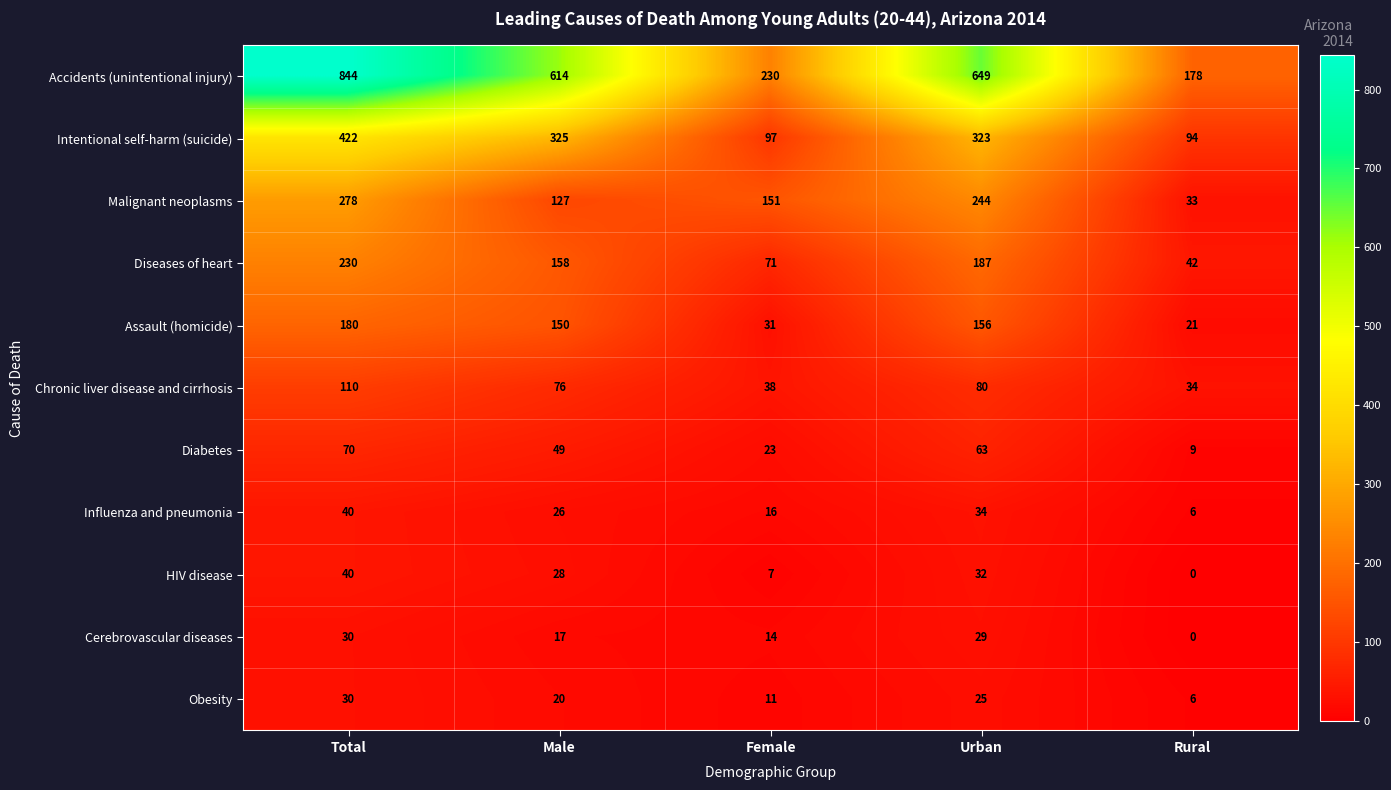

Is it true that Assault (homicide) equals 202 at Male?

False